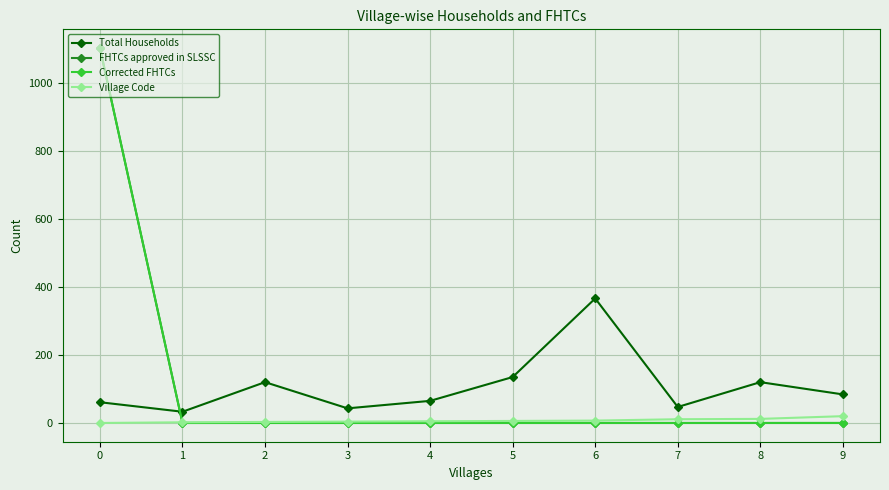

At which category does the chart reach its minimum across all series?

1